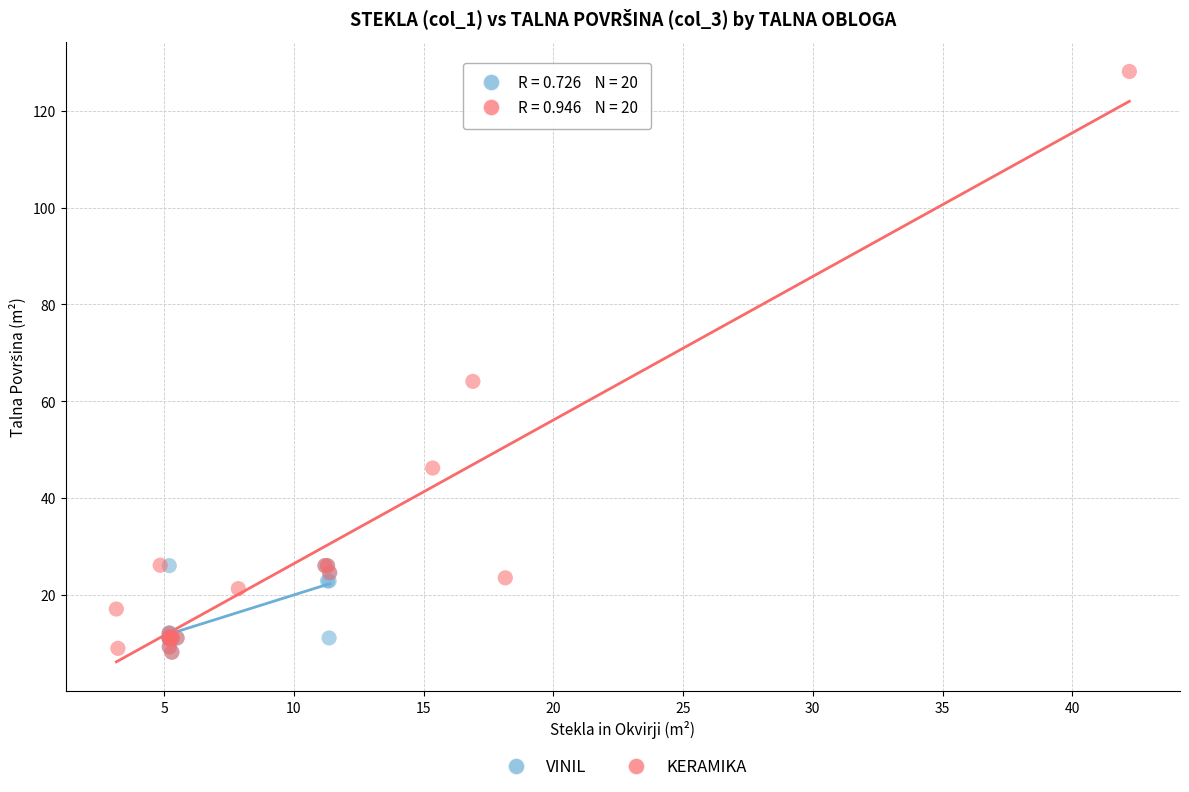

Which series reaches the maximum Y coordinate?

KERAMIKA